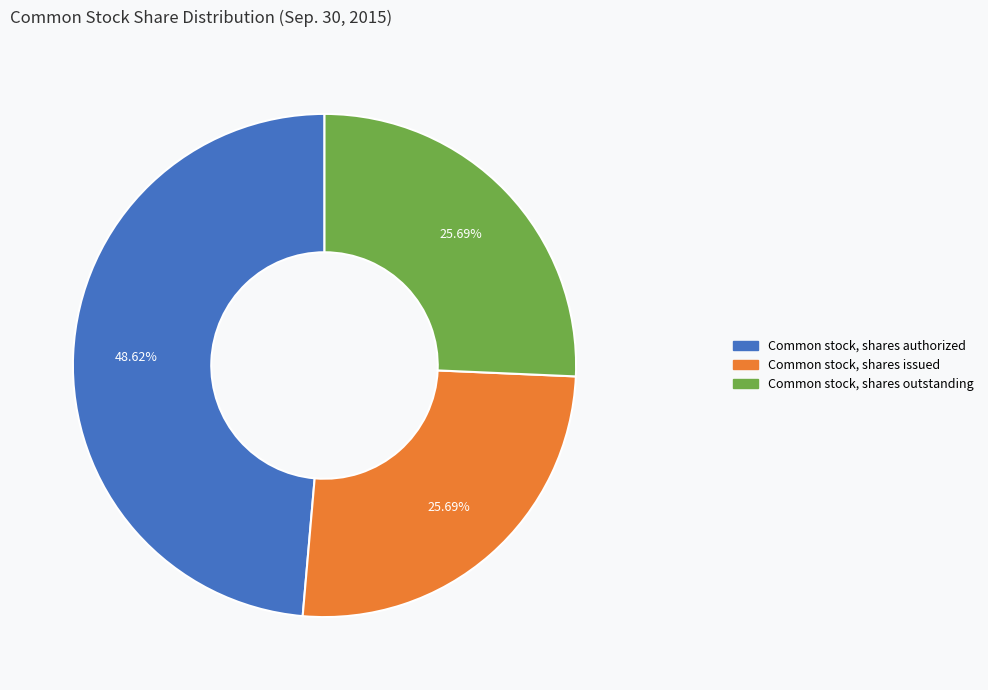

Count the number of slices in the pie.

3